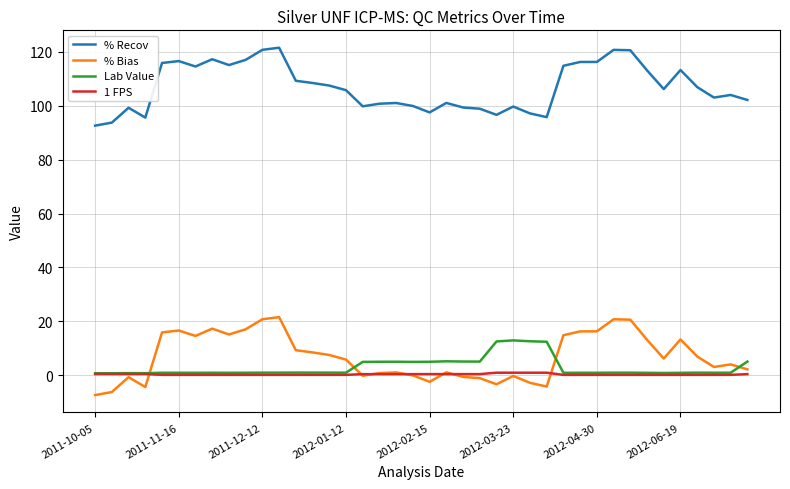

True or false: % Recov and Lab Value cross at least once.

False